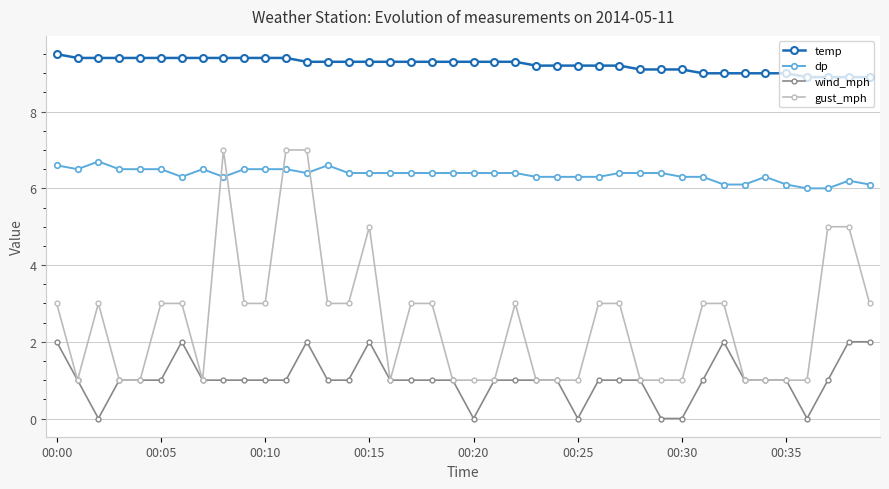

Which series has the largest total across all categories?

temp